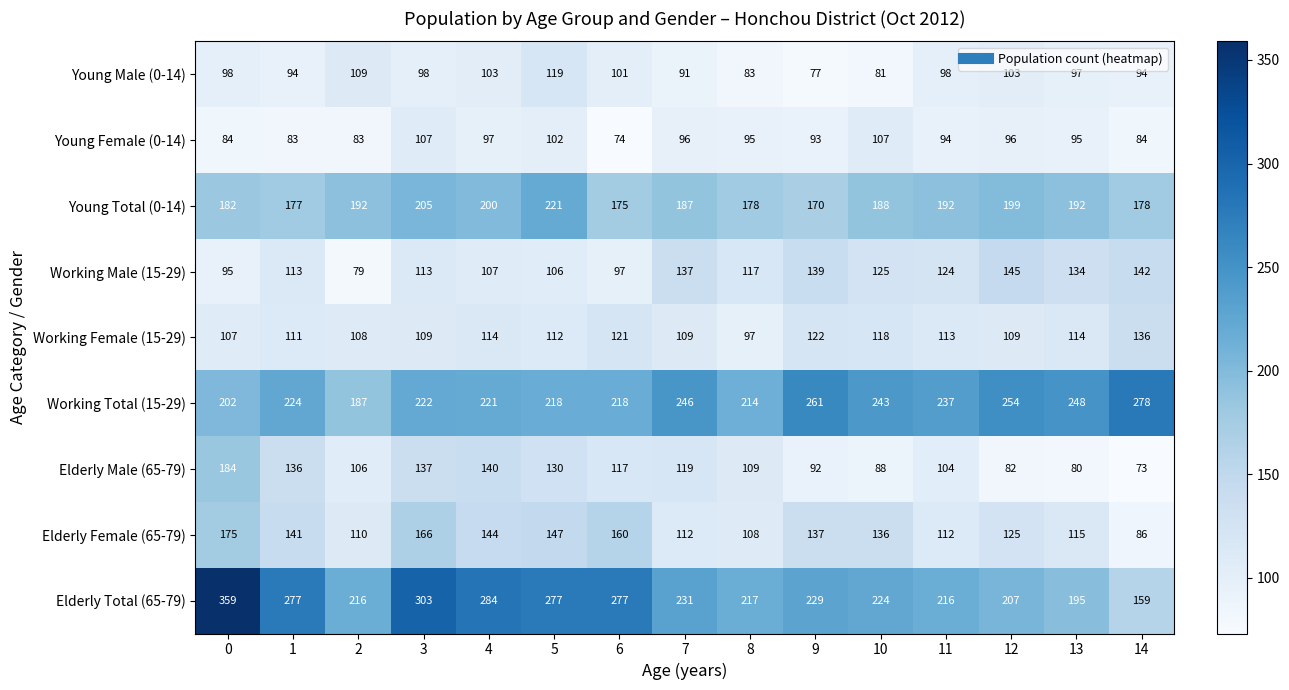

At 8, list the series in order from largest to smallest.

Elderly Total (65-79), Working Total (15-29), Young Total (0-14), Working Male (15-29), Elderly Male (65-79), Elderly Female (65-79), Working Female (15-29), Young Female (0-14), Young Male (0-14)